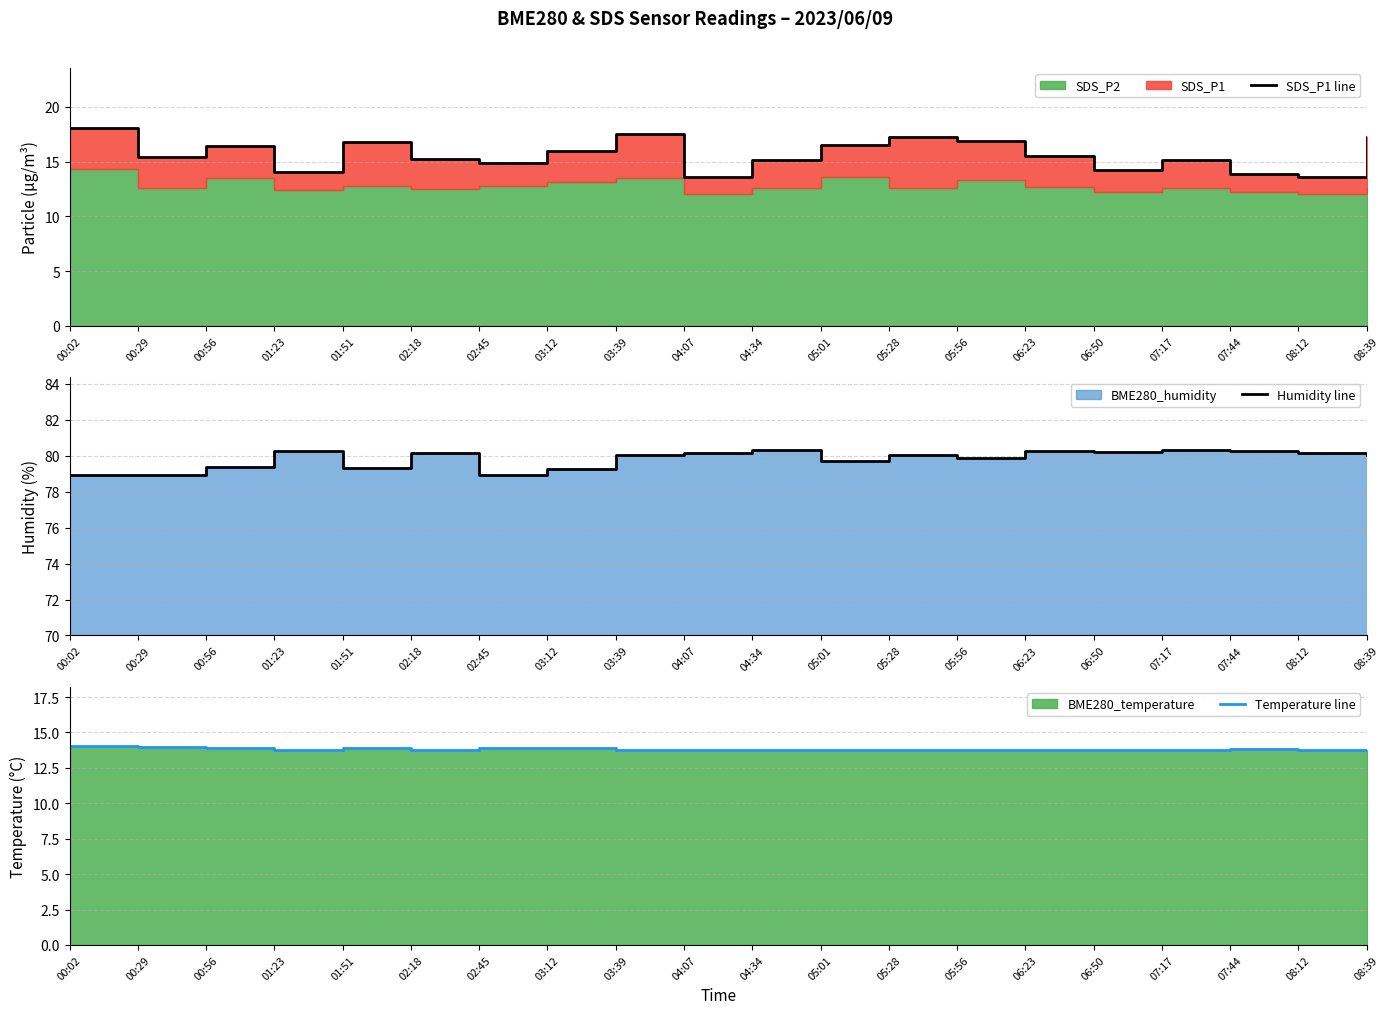

Reading right to left, what are all the values shown in this chart?

SDS_P1 line: 17.2	13.6	13.9	15.1	14.2	15.5	16.9	17.2	16.5	15.1	13.6	17.5	16.0	14.9	15.2	16.8	14.0	16.4	15.4	18.1
Humidity line: 80.0	80.2	80.3	80.3	80.2	80.3	79.9	80.0	79.7	80.3	80.2	80.0	79.3	79.0	80.2	79.3	80.3	79.4	78.9	78.9
Temperature line: 13.8	13.8	13.8	13.8	13.8	13.8	13.8	13.8	13.8	13.8	13.8	13.8	13.9	13.9	13.8	13.9	13.8	13.9	13.9	14.0